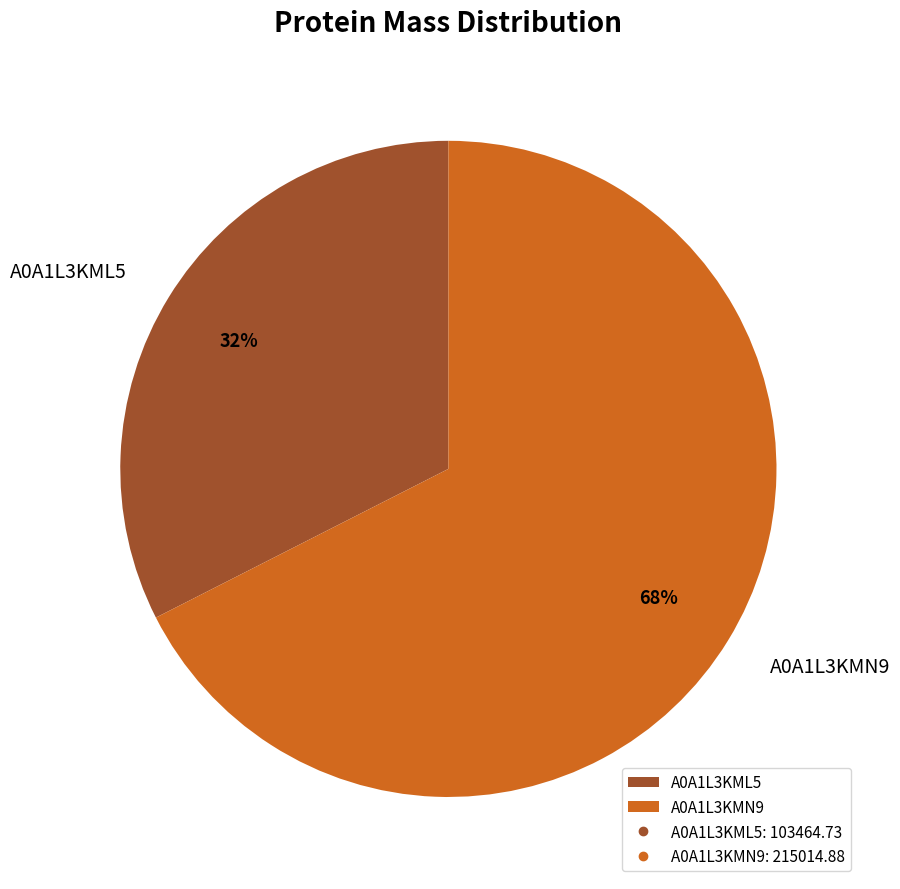

How many segments does this pie chart have?

2